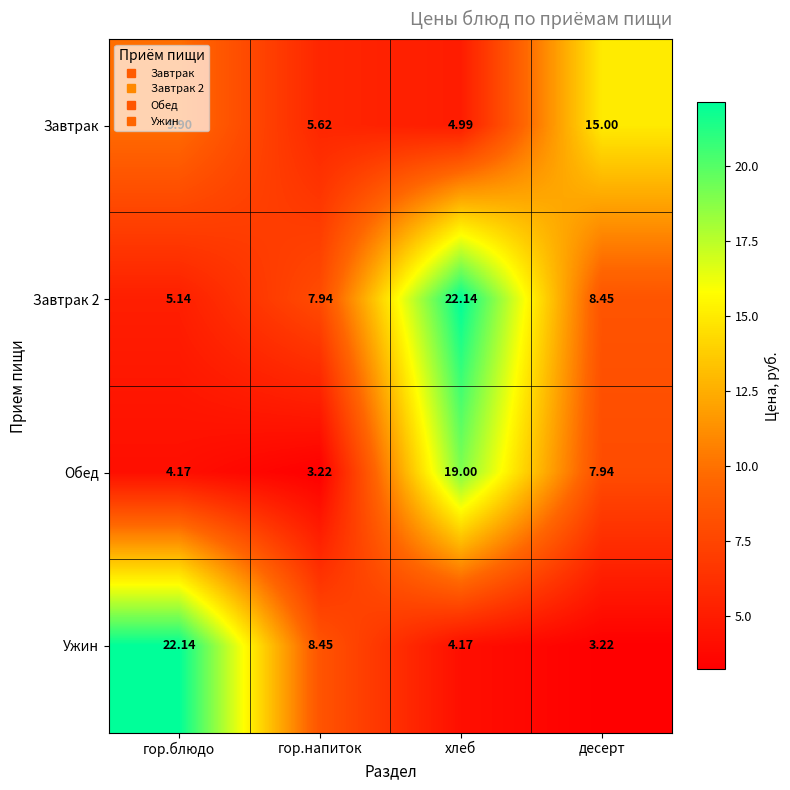

At which category is the sum across all series the highest?

хлеб